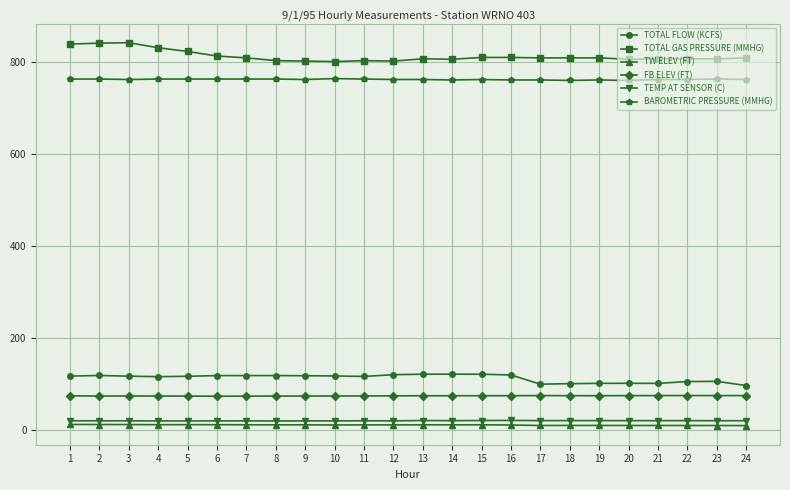

What is the greatest value displayed?

842.0